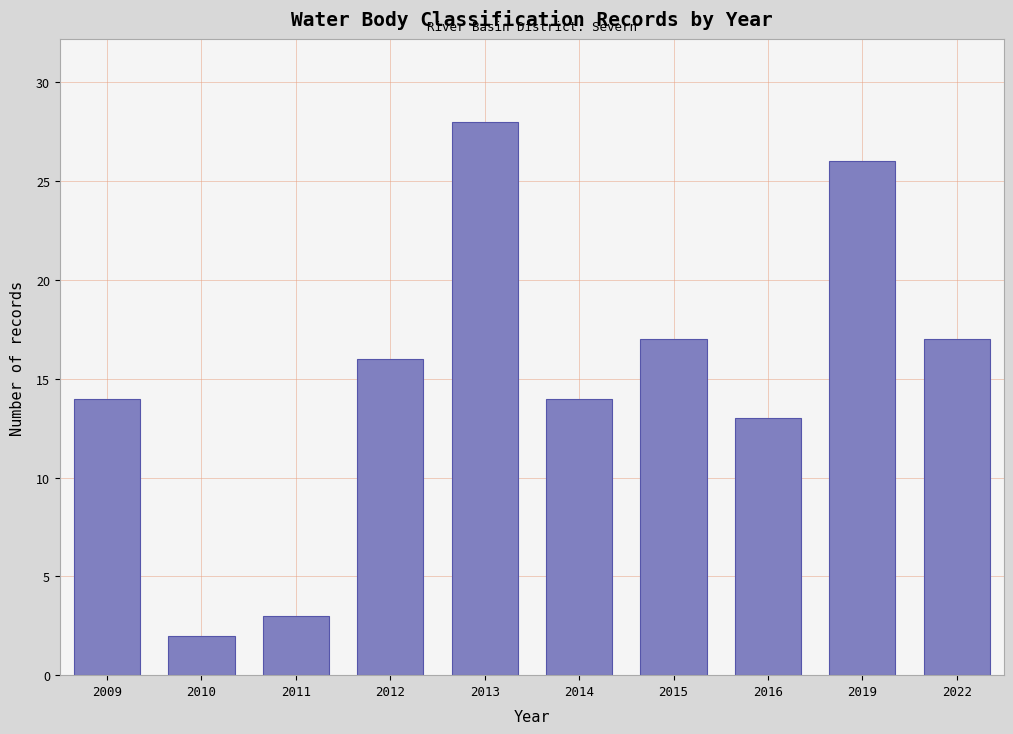

Reading left to right, transcribe all the data shown in this chart.

14	2	3	16	28	14	17	13	26	17